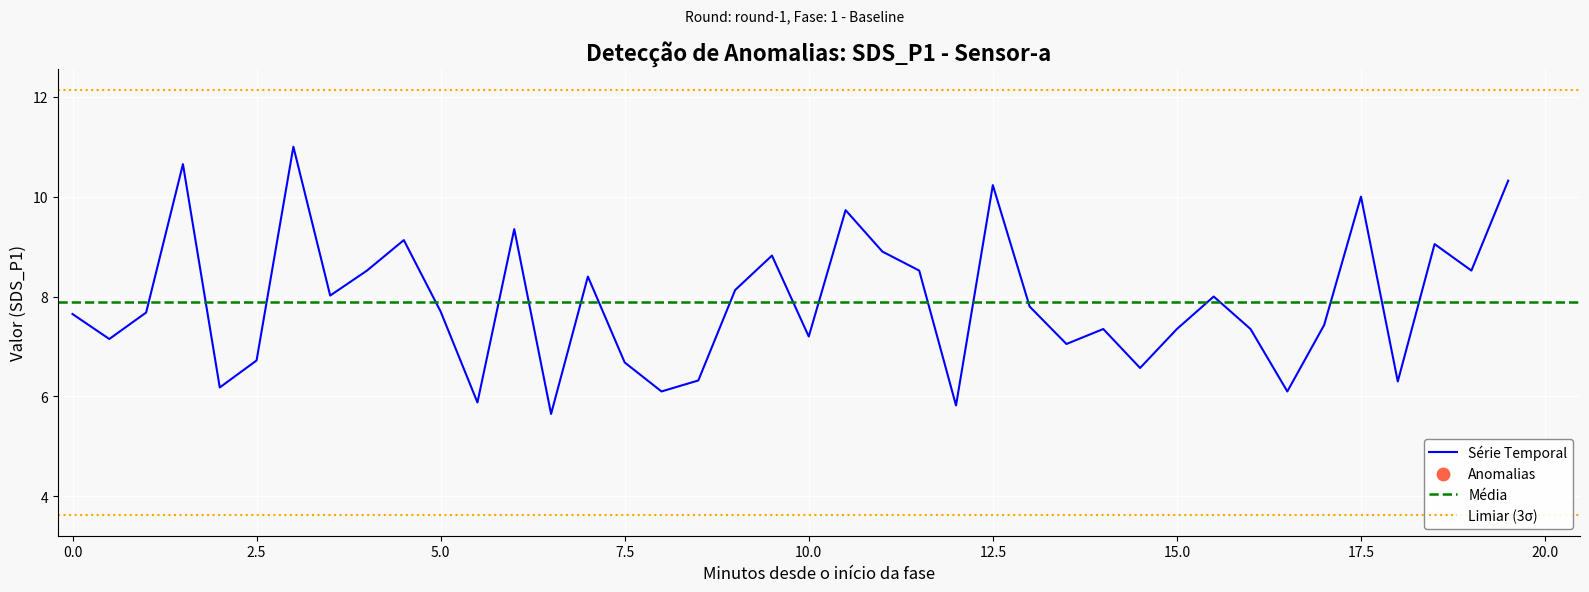

What is the lowest value of the Série Temporal series?

5.7